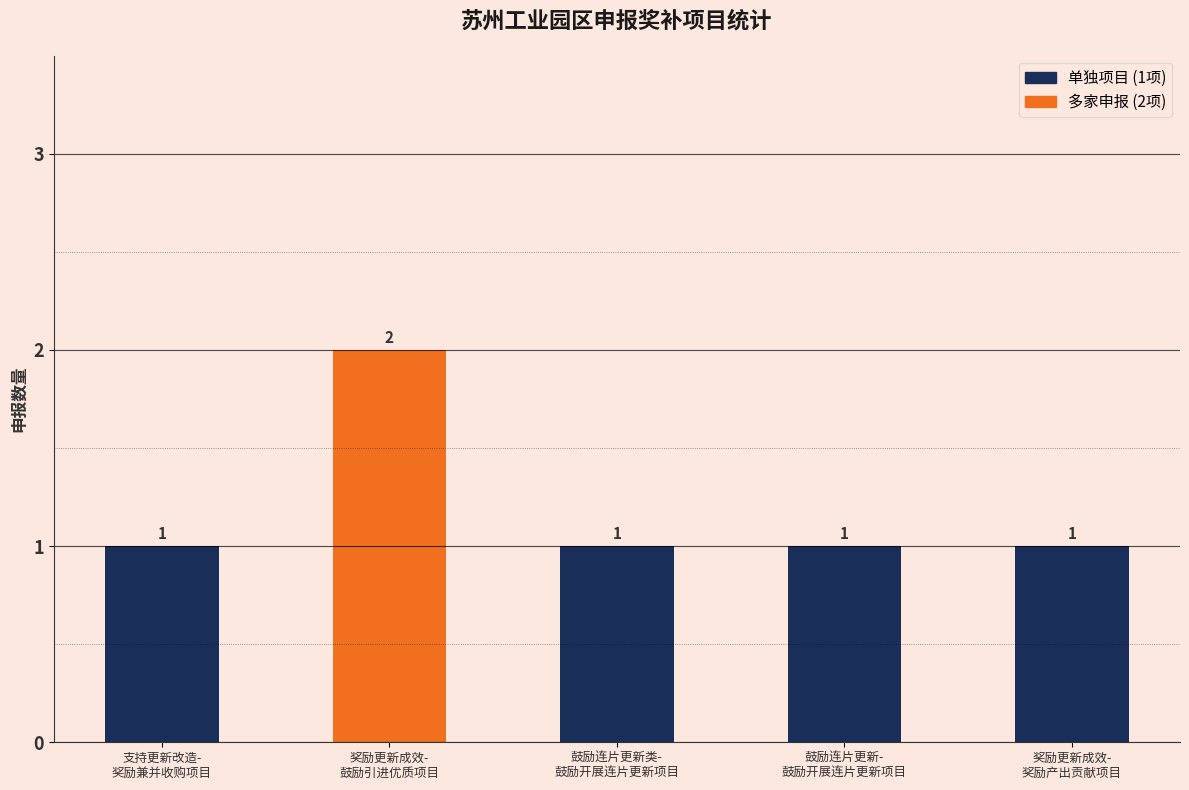

What is the minimum value shown in the chart?

1